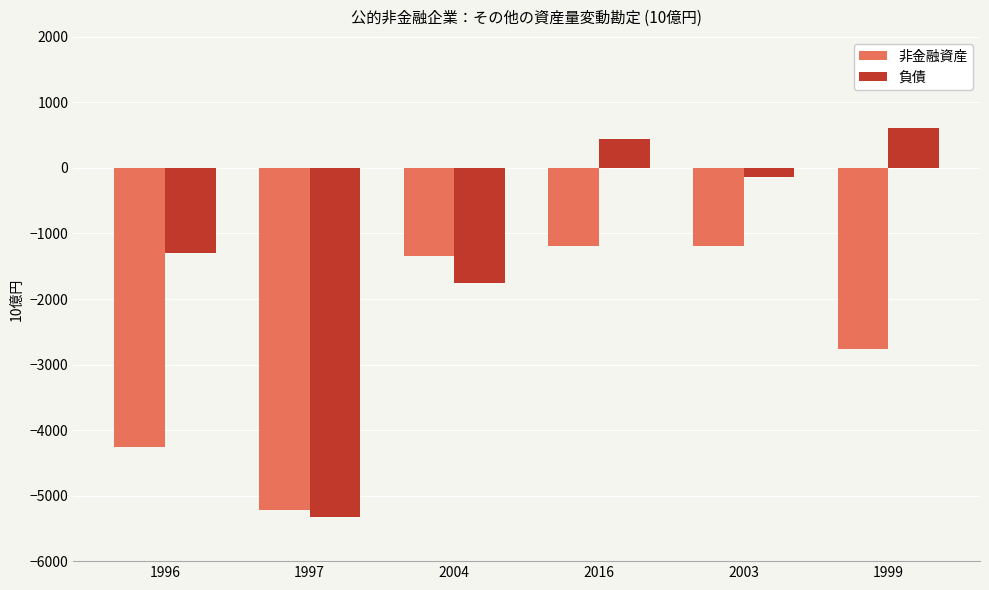

Which series has the largest range (max minus min)?

負債